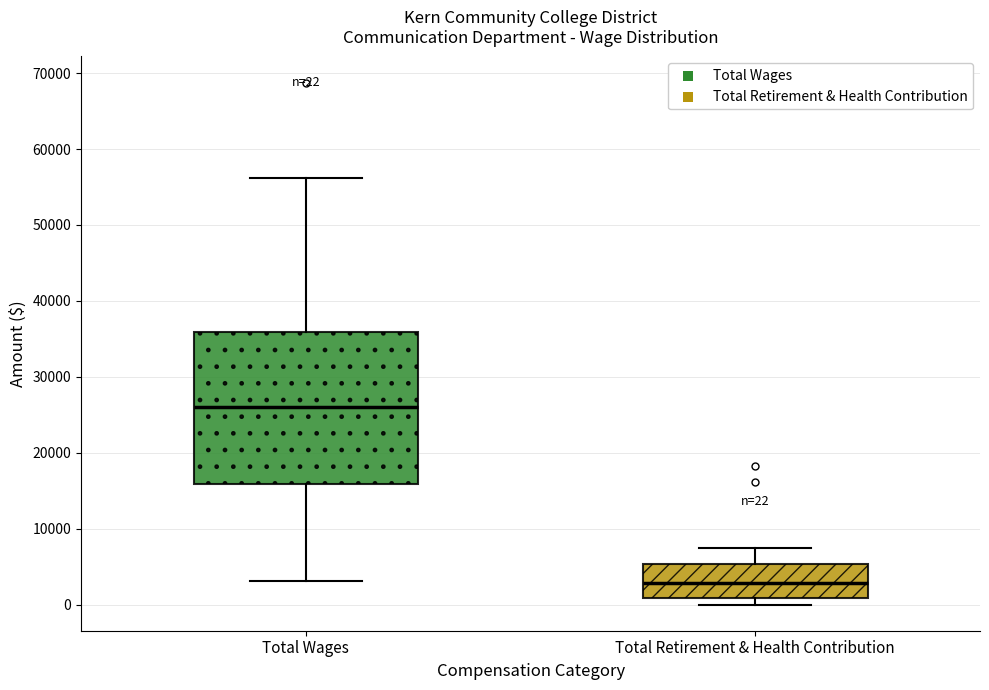

Comparing the boxes themselves (not the whiskers), which one is the tallest?

Total Wages